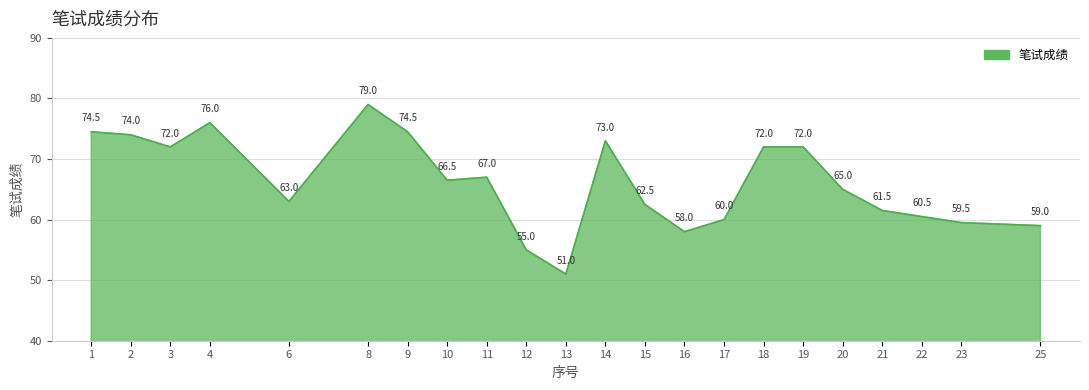

How many categories are shown in the chart?

22